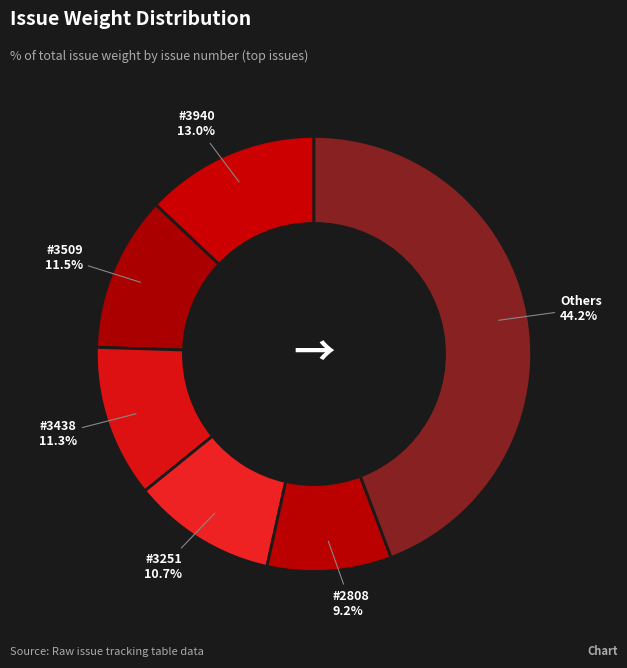

How many slices are in this pie chart?

6